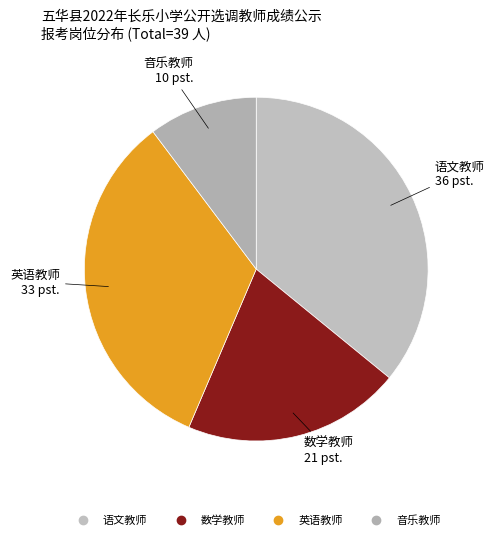

Is there a majority slice in this chart?

No